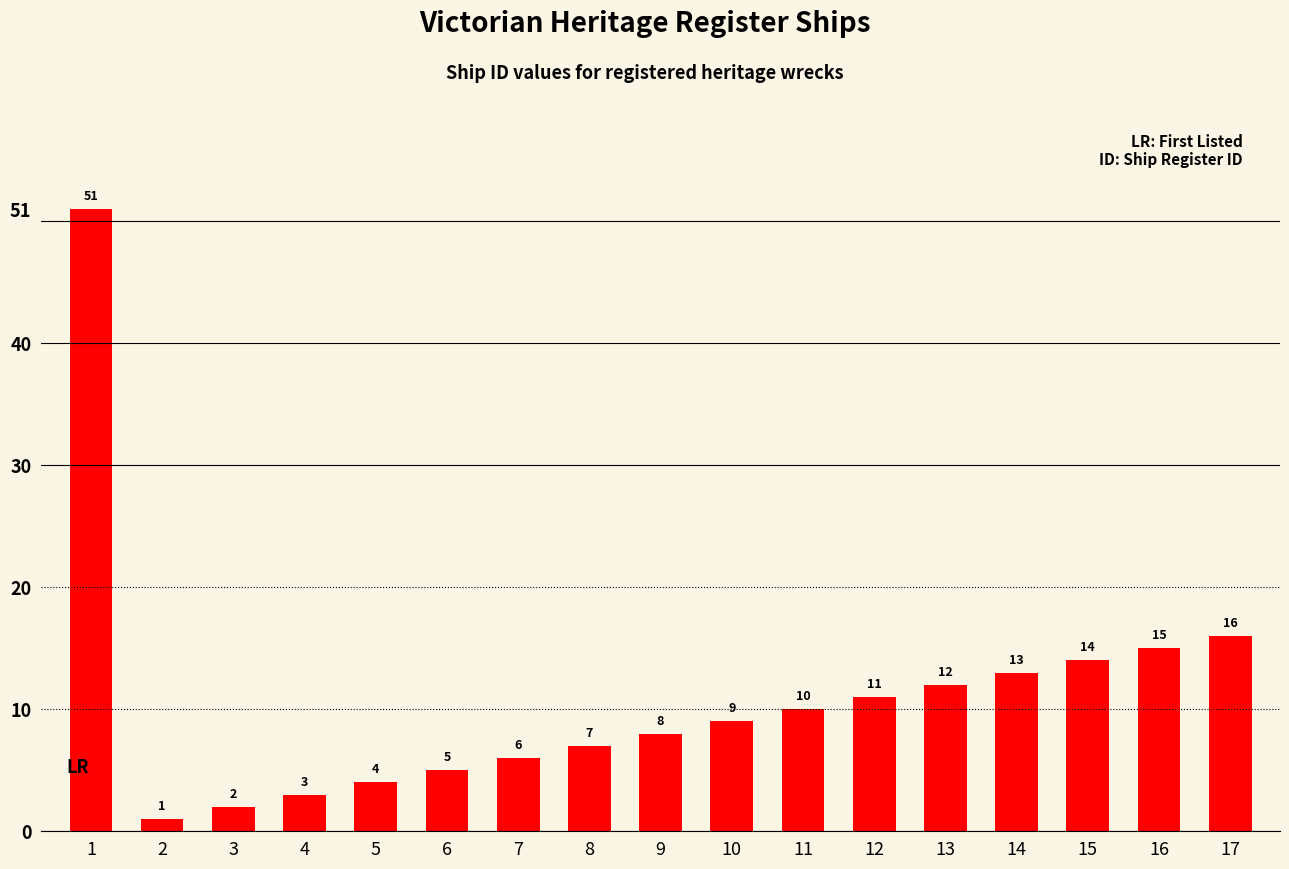

Read the value at 17, to the nearest 5.

15